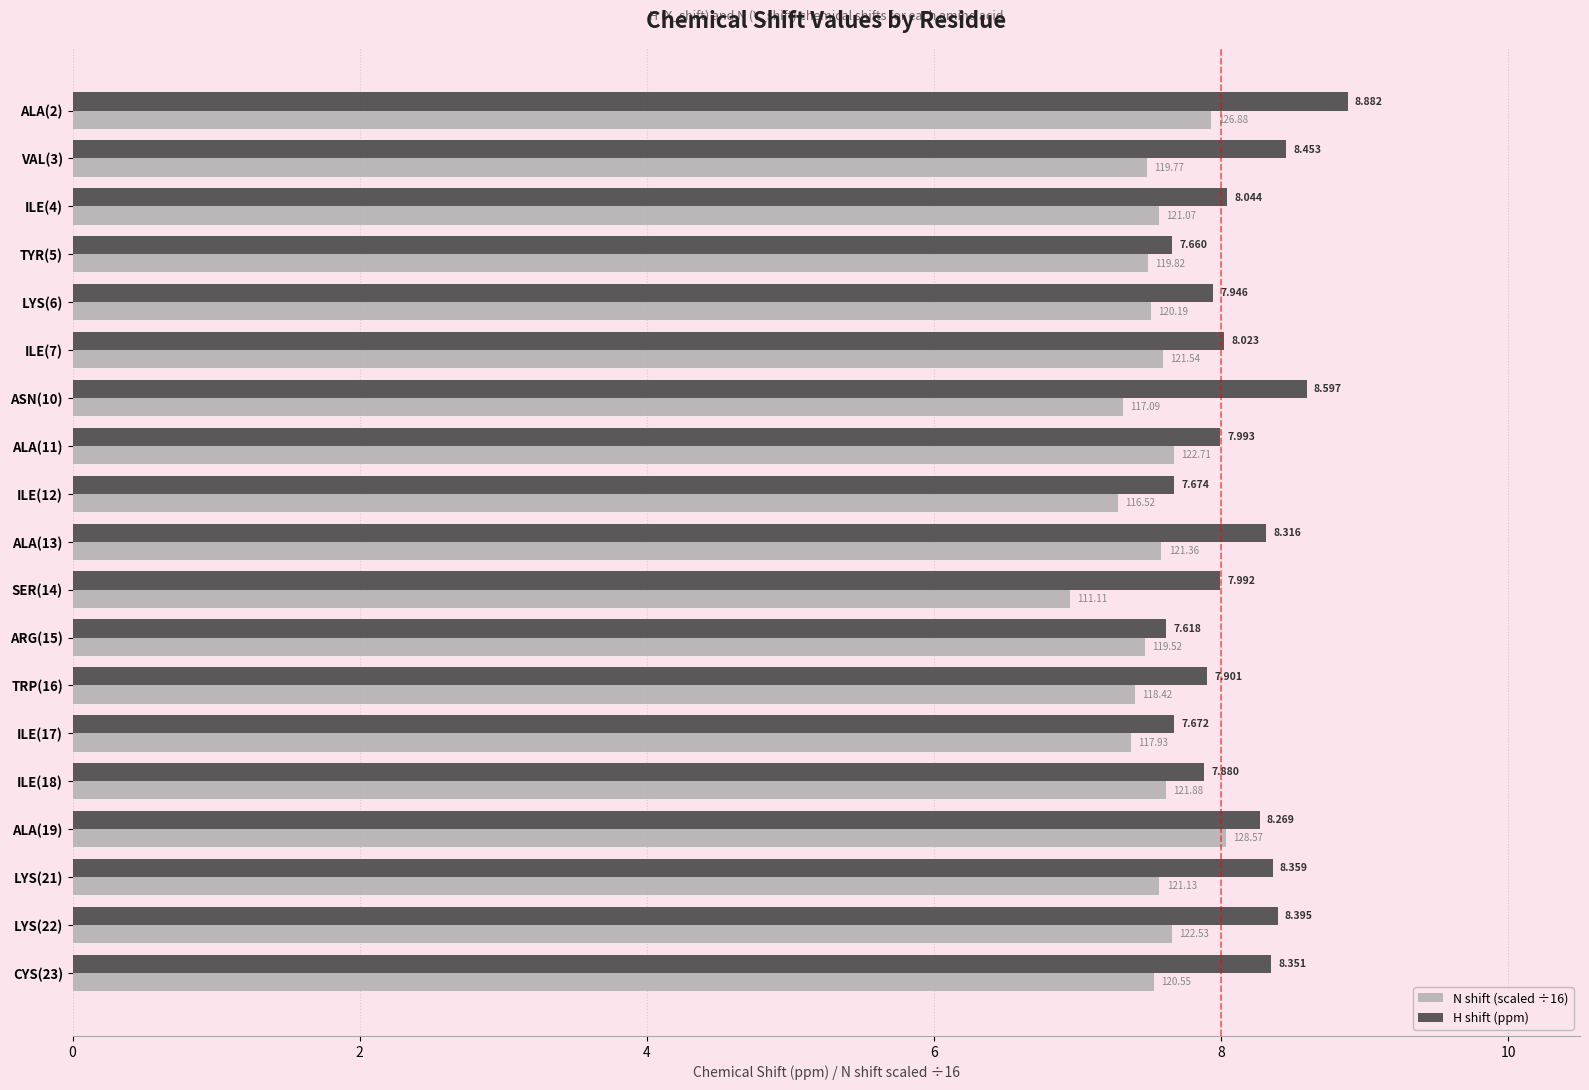

Which series has the widest spread of values?

H shift (ppm)